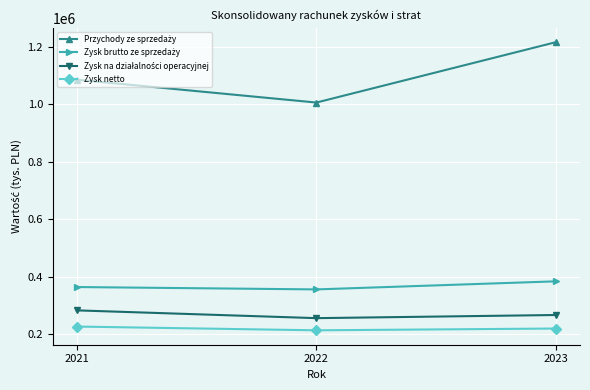

At which category is the sum across all series the highest?

2023